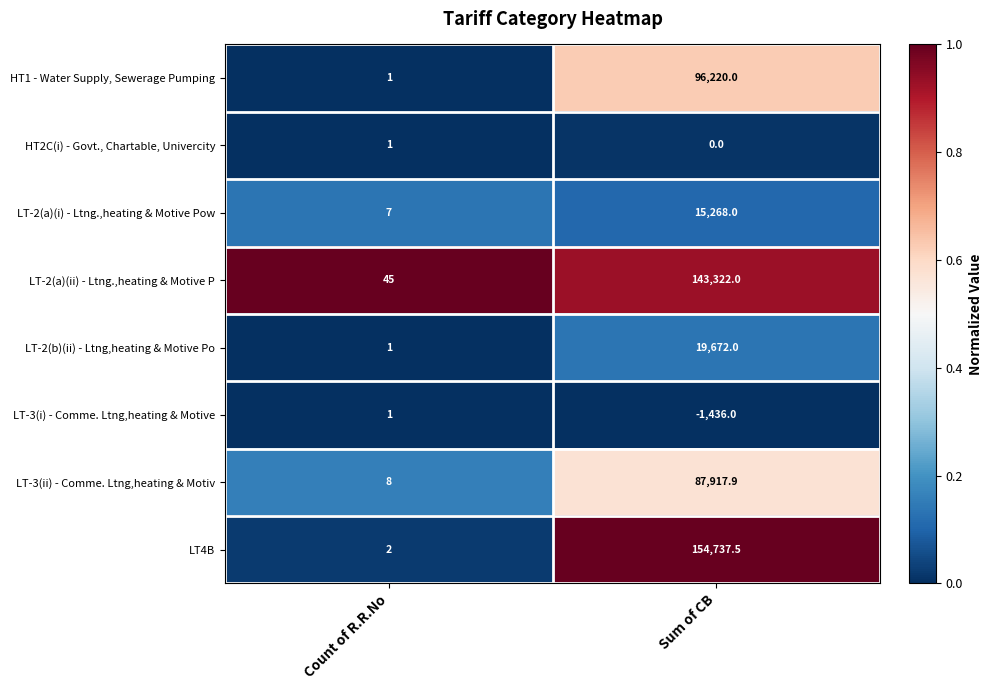

Which category has the lowest value in the LT-2(a)(i) - Ltng.,heating & Motive Pow series?

Count of R.R.No